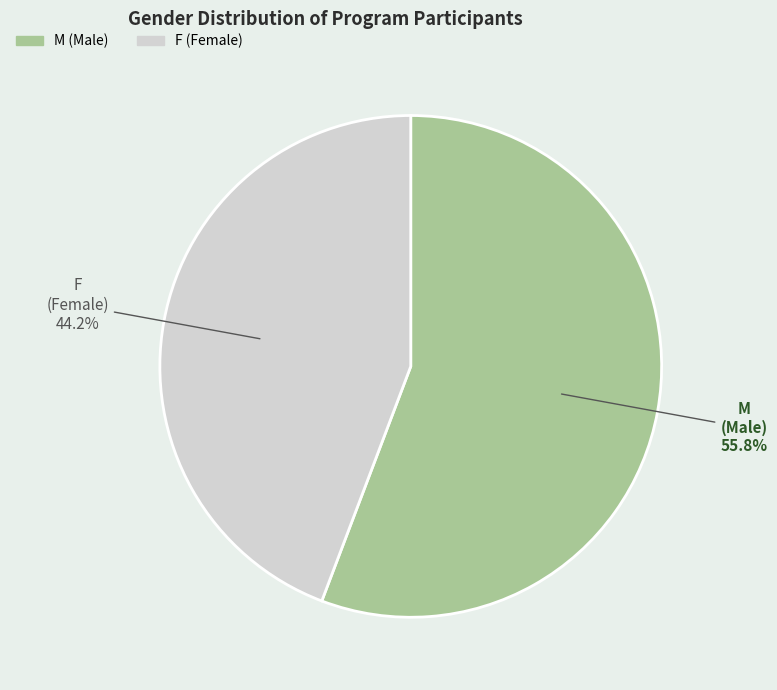

Rank the categories by value from lowest to highest.

F, M